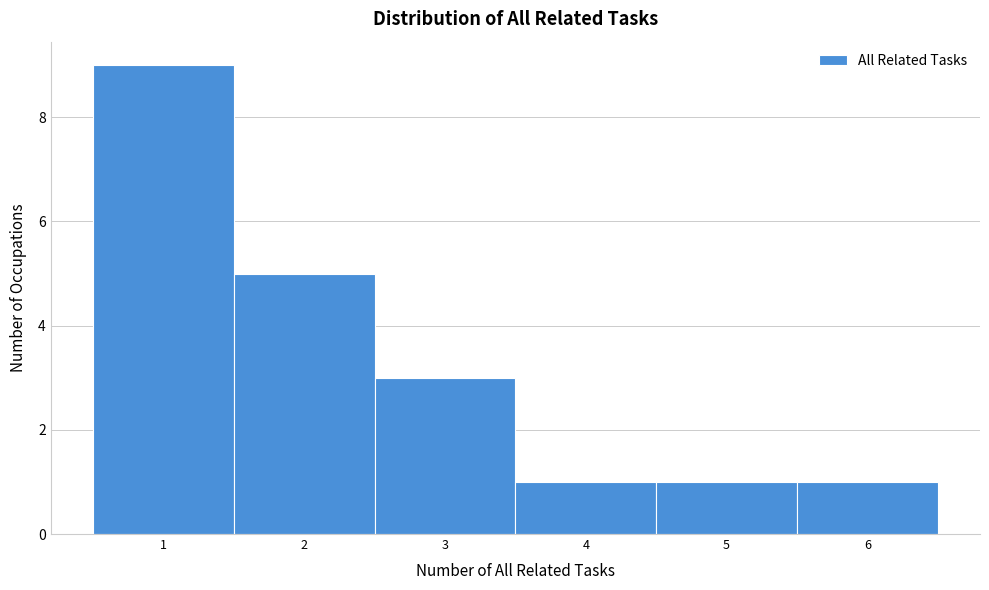

Reading left to right, transcribe this chart: for each bar, give the range it covers on the x-axis and its height. The values are not printed on the chart, so give them approximately, as read against the axis.

0.5 to 1.5: 9
1.5 to 2.5: 5
2.5 to 3.5: 3
3.5 to 4.5: 1
4.5 to 5.5: 1
5.5 to 6.5: 1